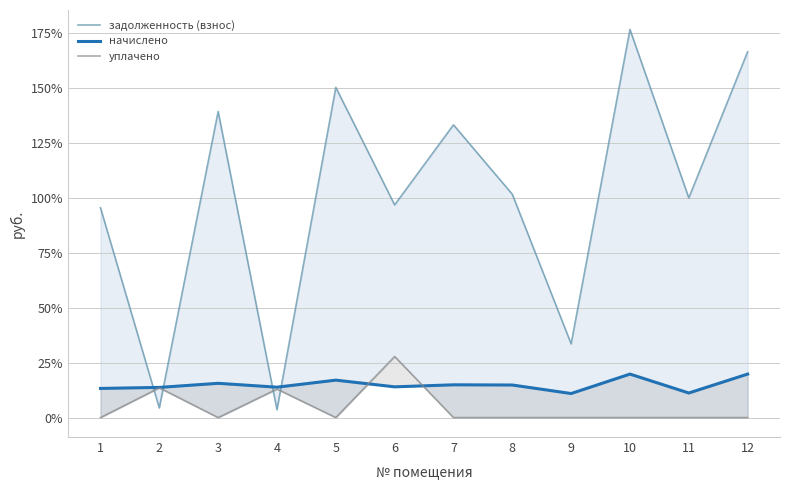

Which series changed the most between 2 and 4?

задолженность (взнос)